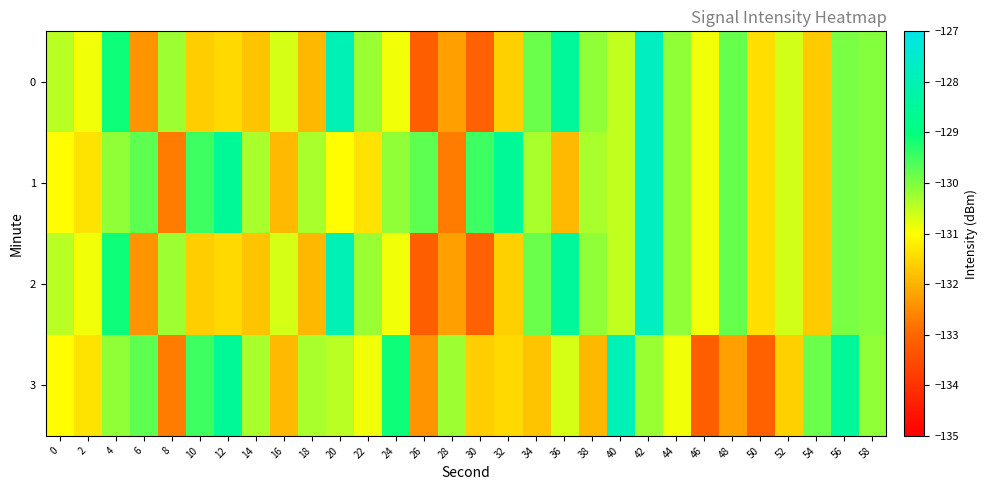

How many data points does each series have?

30